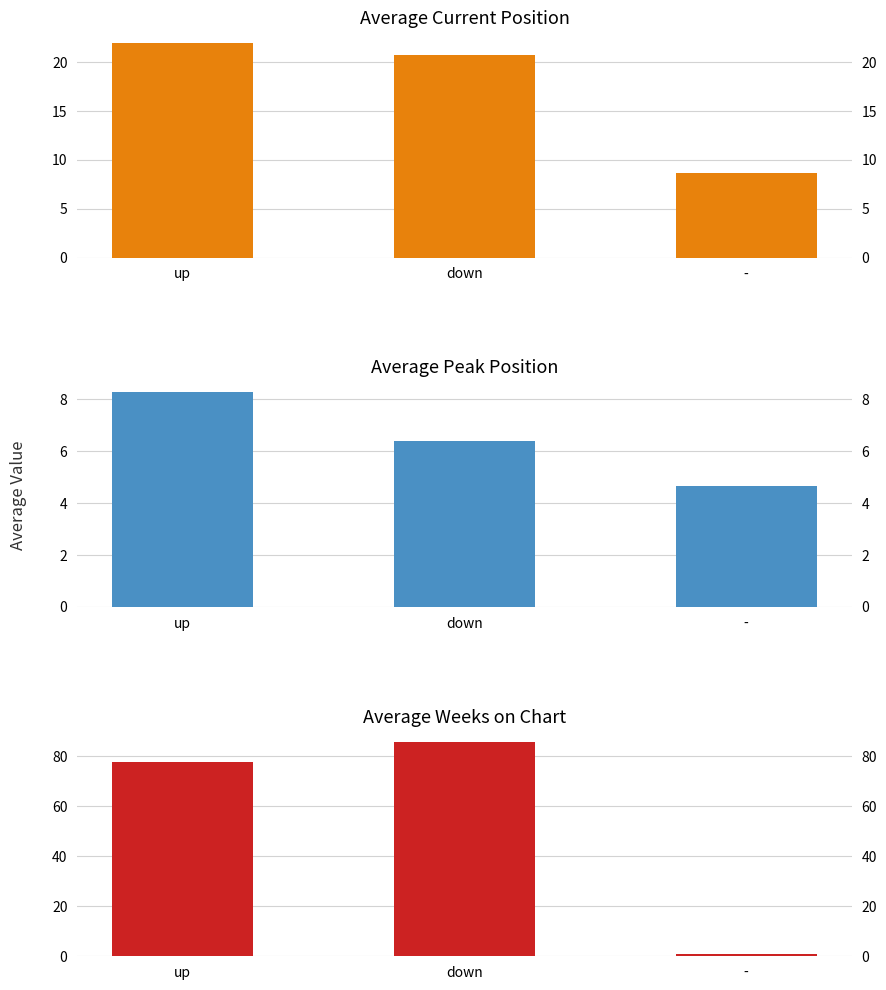

What is the label of the 1st bar from the left?

up